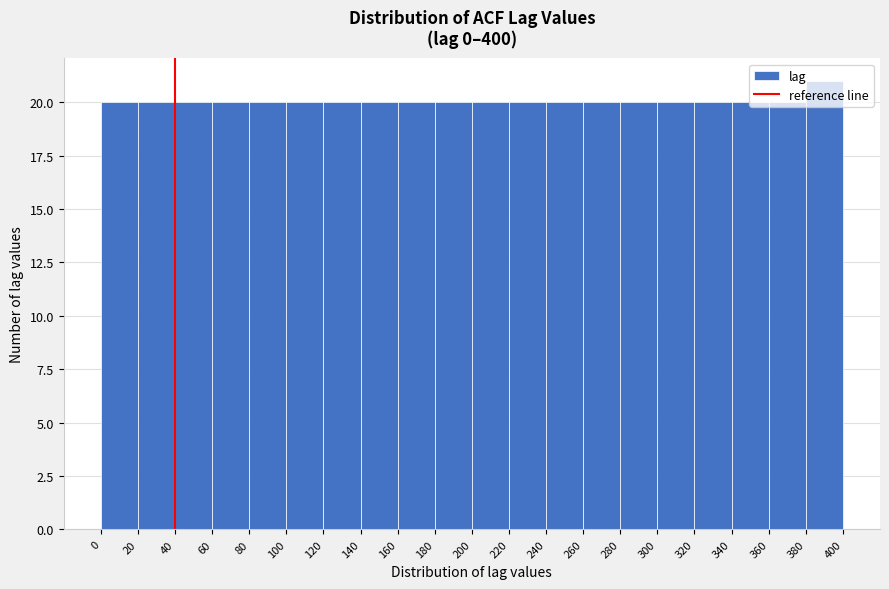

Reading left to right, list every bar in this chart as the range it spans on the x-axis followed by its height. The values are not printed on the chart, so give them approximately, as read against the axis.

0 to 20: 20
20 to 40: 20
40 to 60: 20
60 to 80: 20
80 to 100: 20
100 to 120: 20
120 to 140: 20
140 to 160: 20
160 to 180: 20
180 to 200: 20
200 to 220: 20
220 to 240: 20
240 to 260: 20
260 to 280: 20
280 to 300: 20
300 to 320: 20
320 to 340: 20
340 to 360: 20
360 to 380: 20
380 to 400: 21